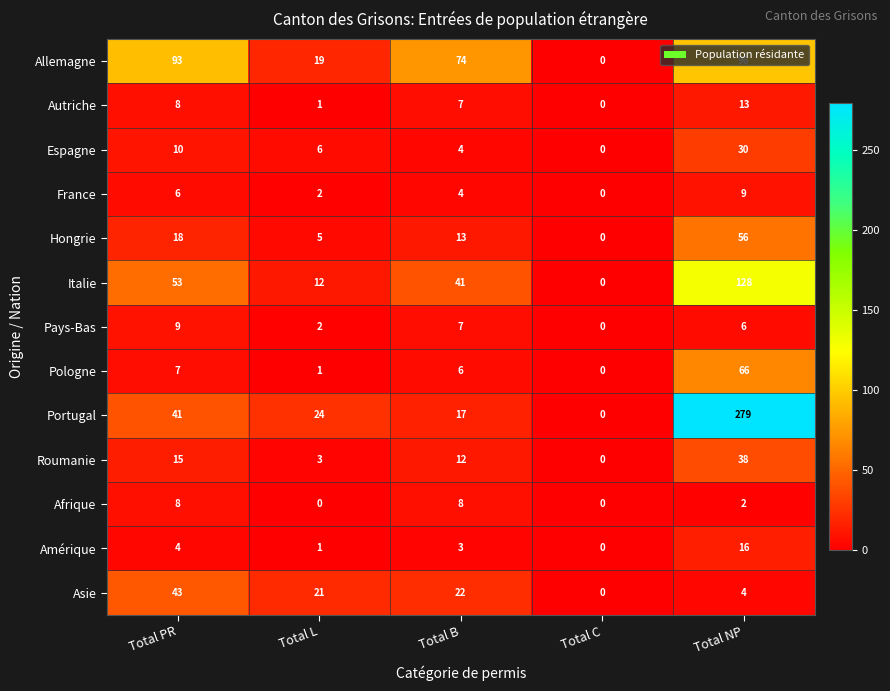

At which label does Pologne first exceed 6?

Total PR